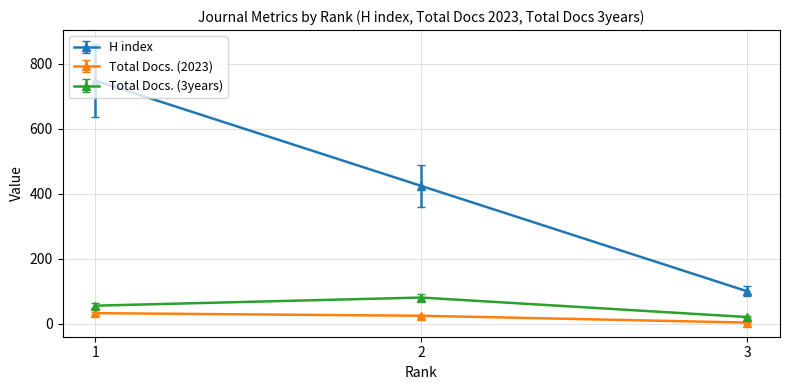

How many lines are shown in the chart?

3